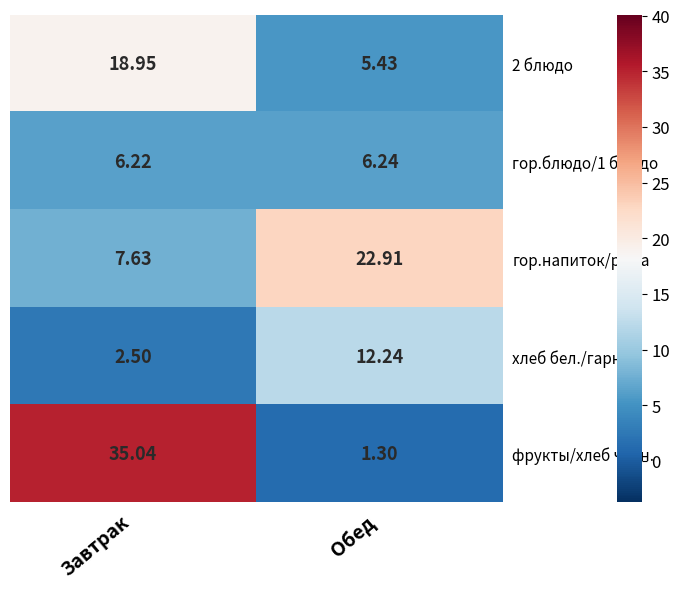

What is the total value across all series at Завтрак?

70.3